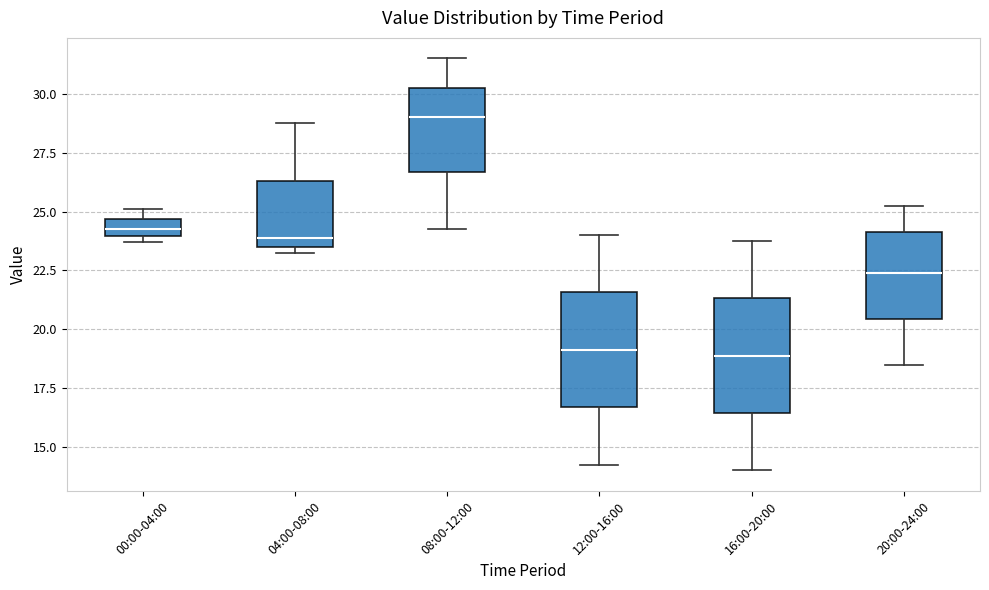

Which box's median line is the highest?

08:00-12:00